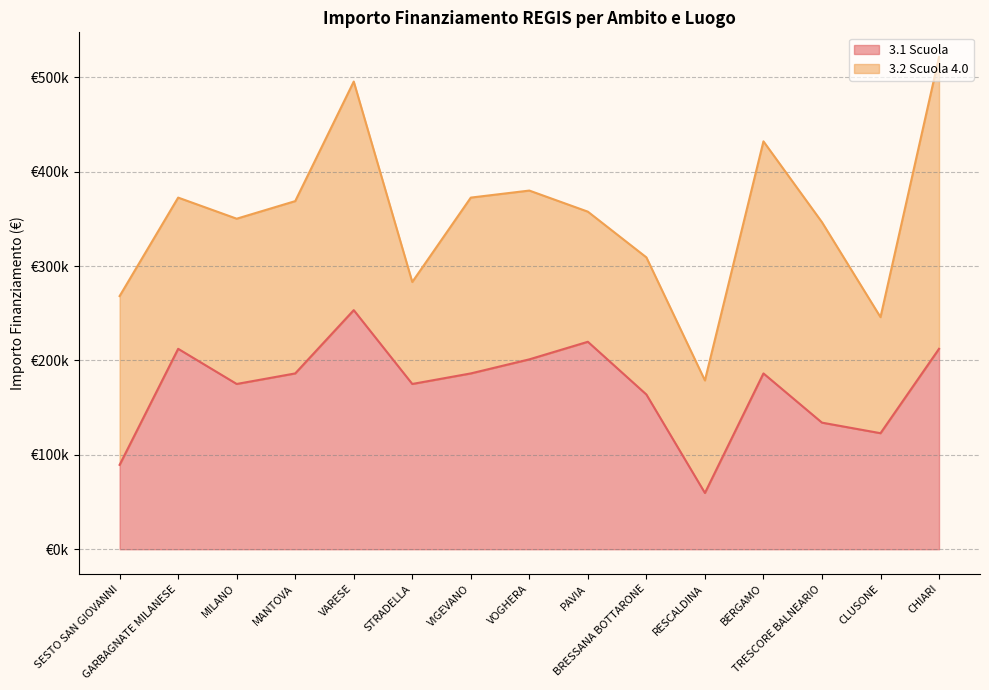

How many points are higher than both their immediate neighbors (excluding endpoints)?

4